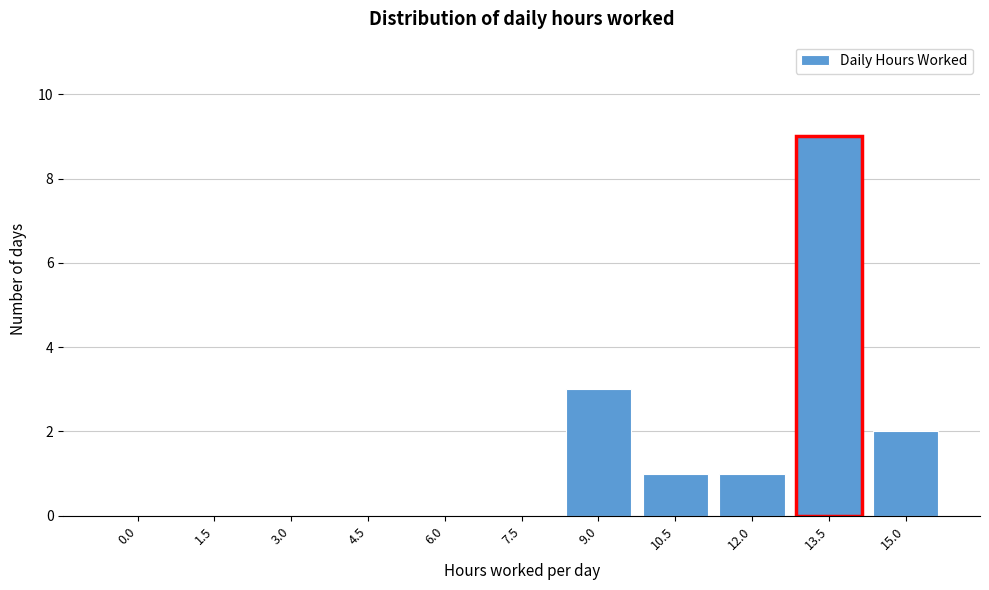

Reading left to right, transcribe all the data shown in this chart.

0.0=0	1.5=0	3.0=0	4.5=0	6.0=0	7.5=0	9.0=3	10.5=1	12.0=1	13.5=9	15.0=2